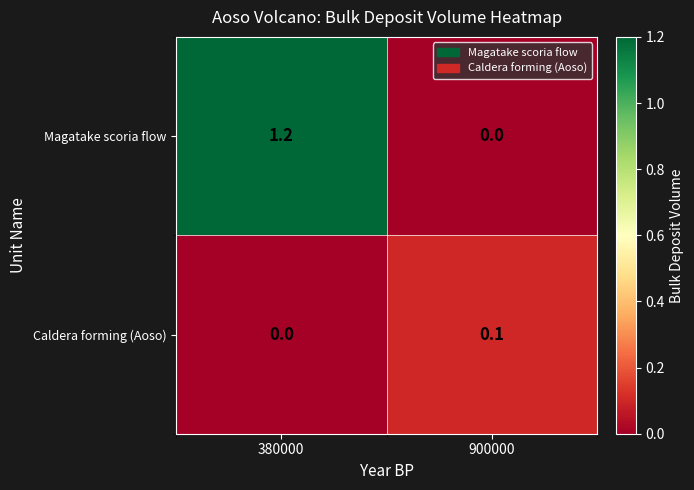

The Magatake scoria flow series shows 0.0 at 900000. True or false?

True